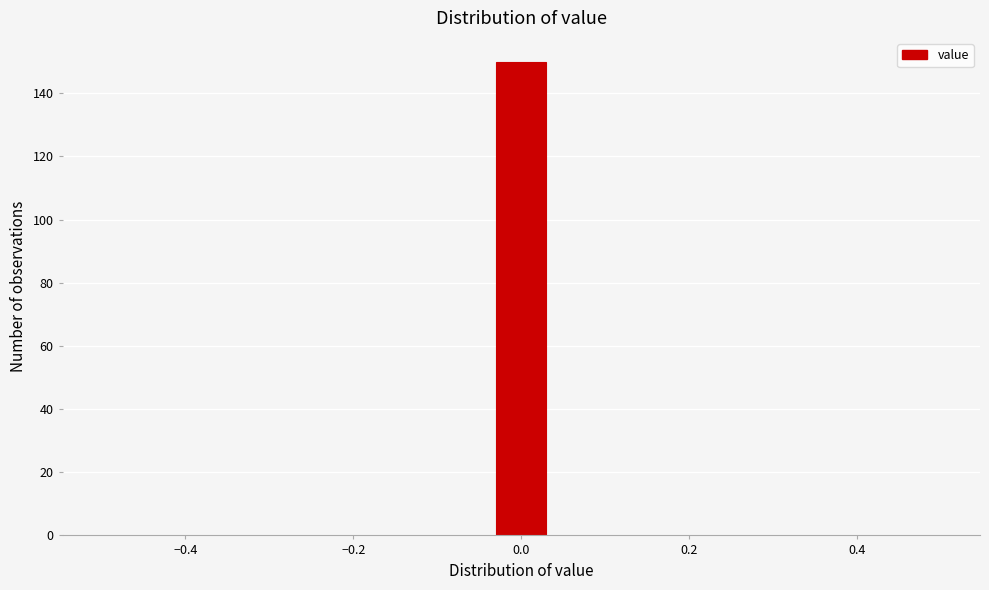

Read against the x-axis, roughly where is the centre of the tallest bar?

0.00